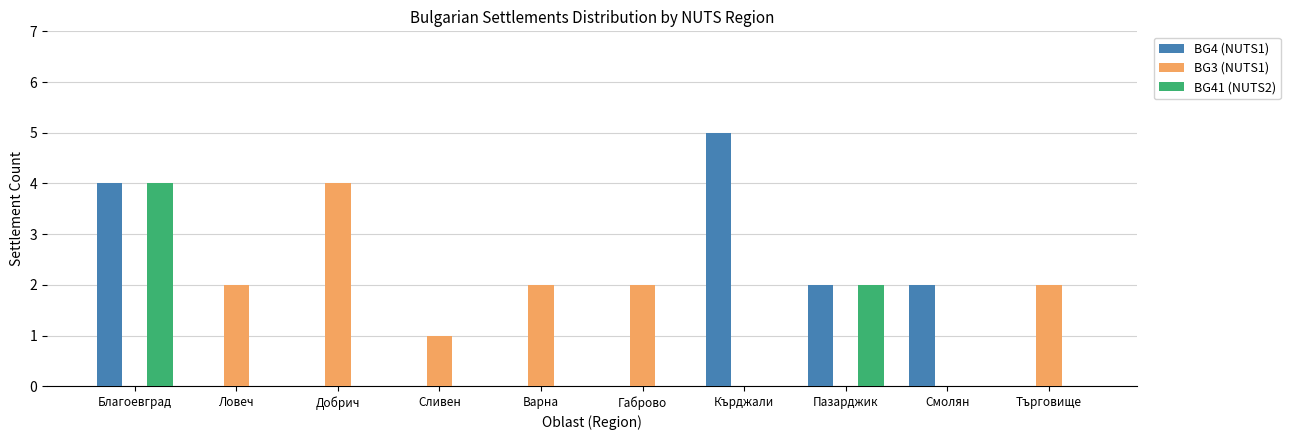

Are the bars grouped side by side (vs. stacked)?

Yes